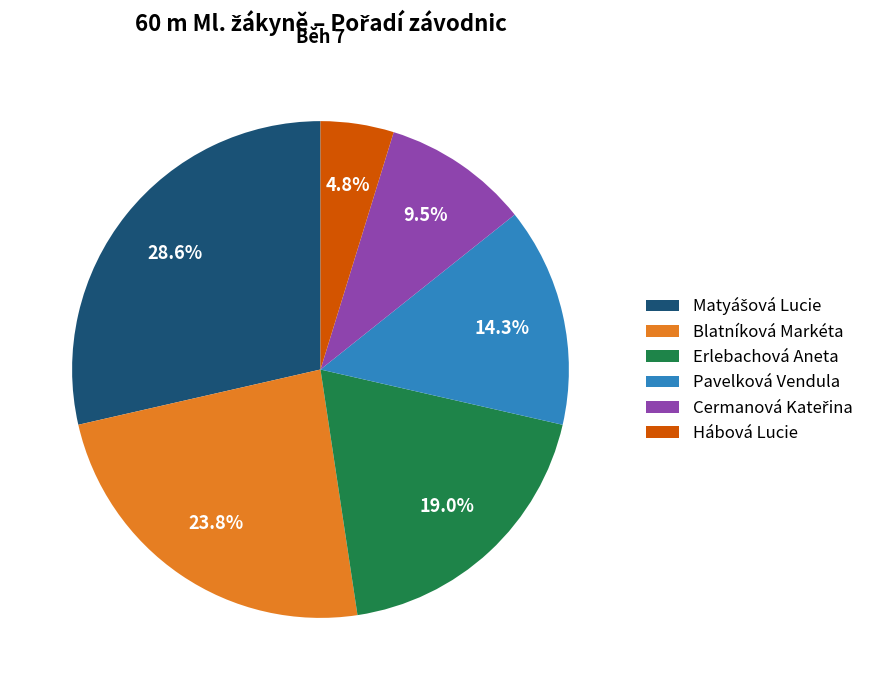

Is there any slice that represents more than half of the pie?

No